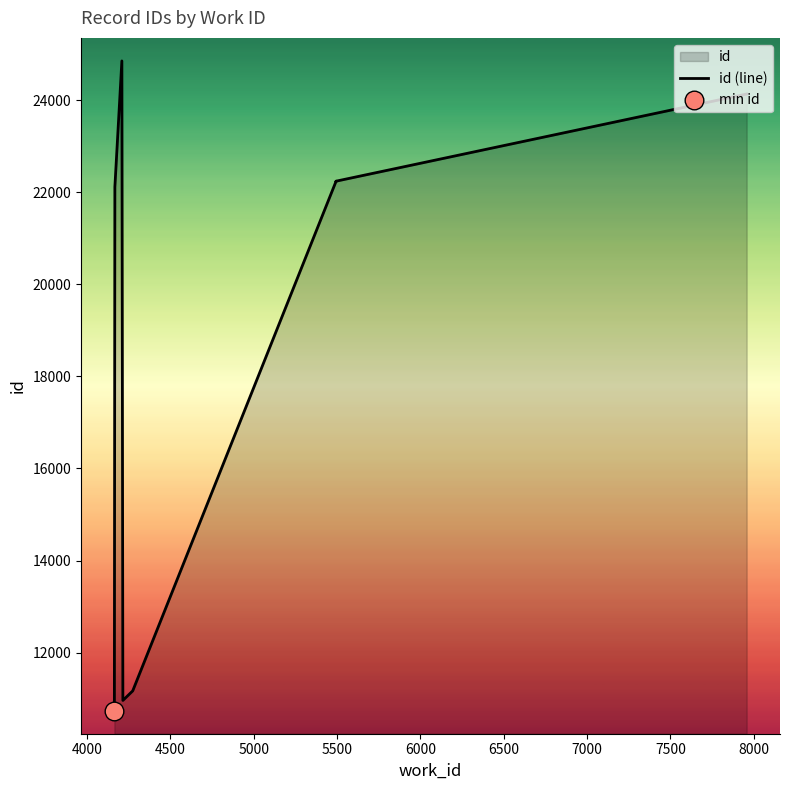

What is the change in value from 4500 to 8000?

+2017